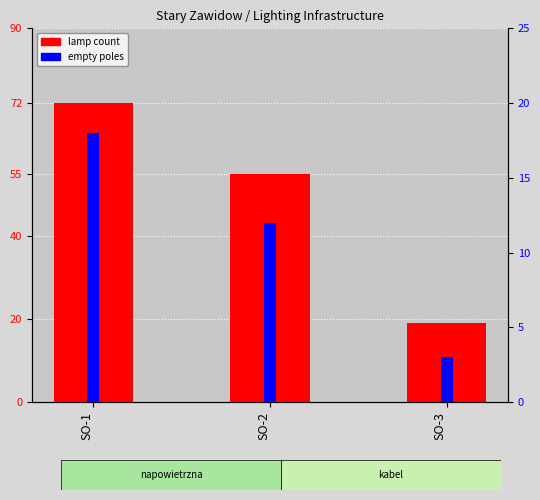

How many bars are there in total?

6